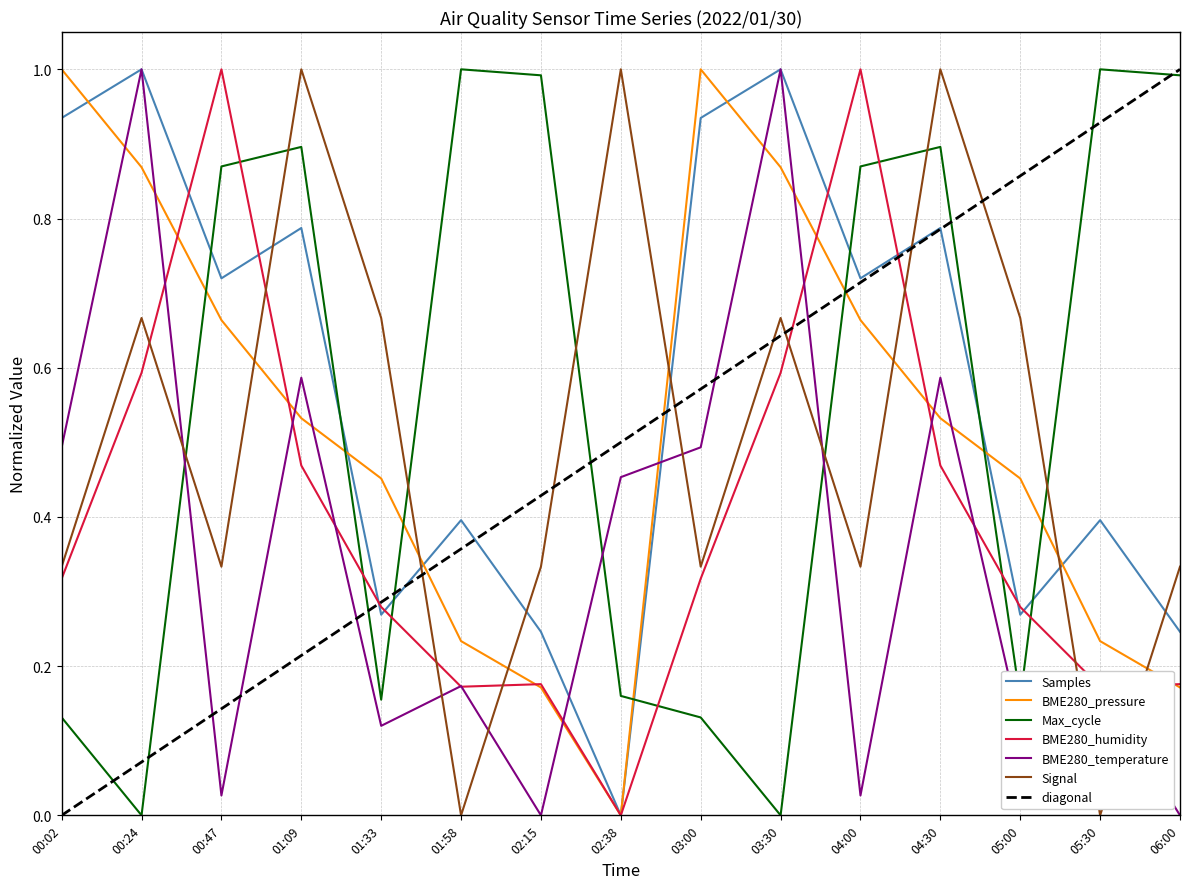

How many interior local valleys does the Max_cycle series have?

4